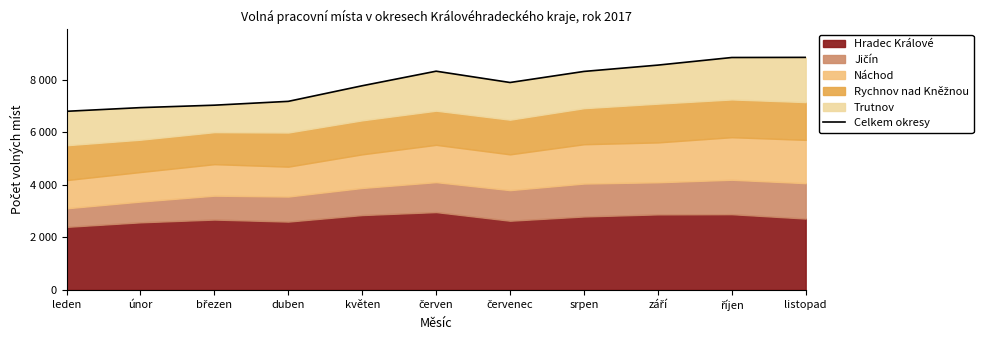

Approximately how many times larger is the value at červenec compared to srpen?

0.9